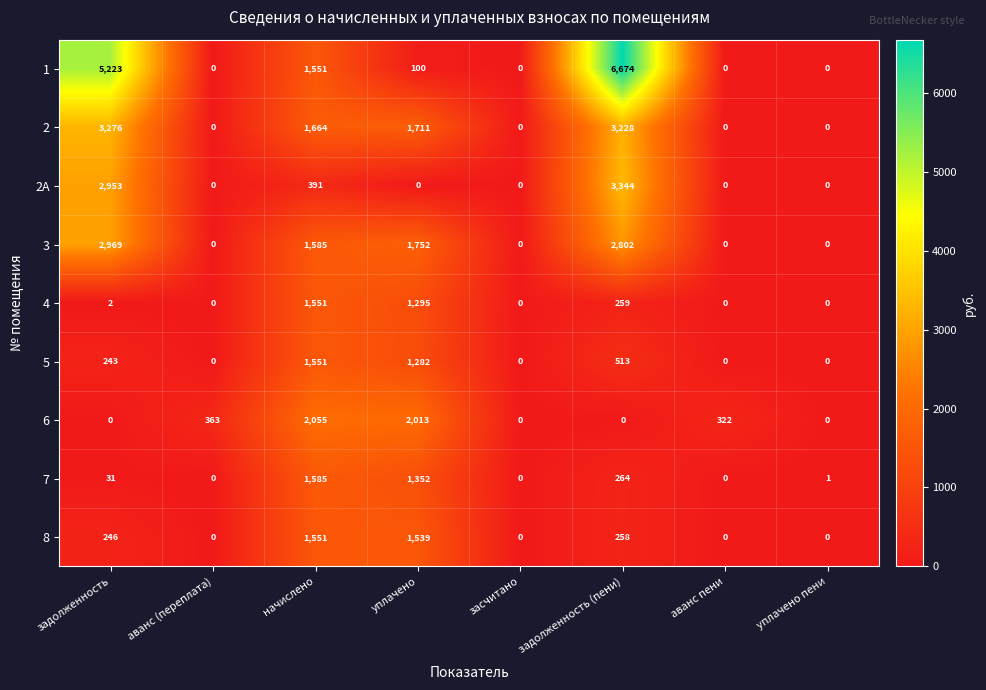

The 2A series shows 607 at начислено. True or false?

False